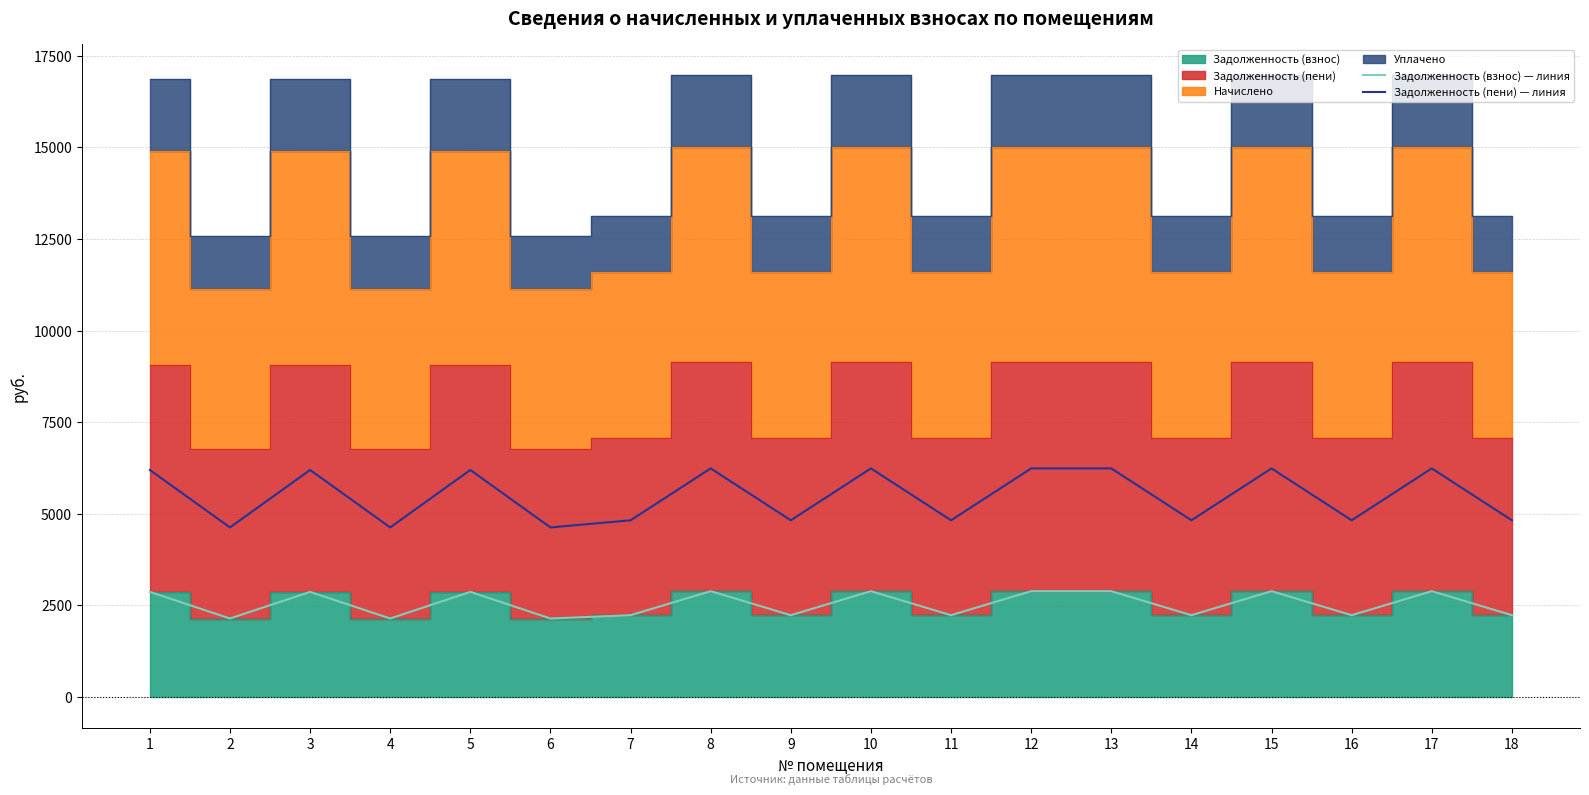

Where is the first local maximum for Задолженность (пени) — линия?

3